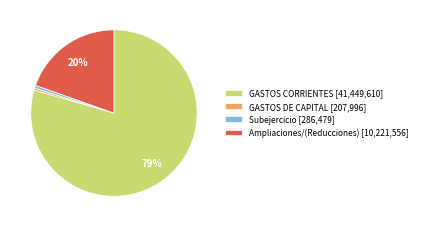

Which category has the biggest portion of the pie?

GASTOS CORRIENTES [41,449,610]